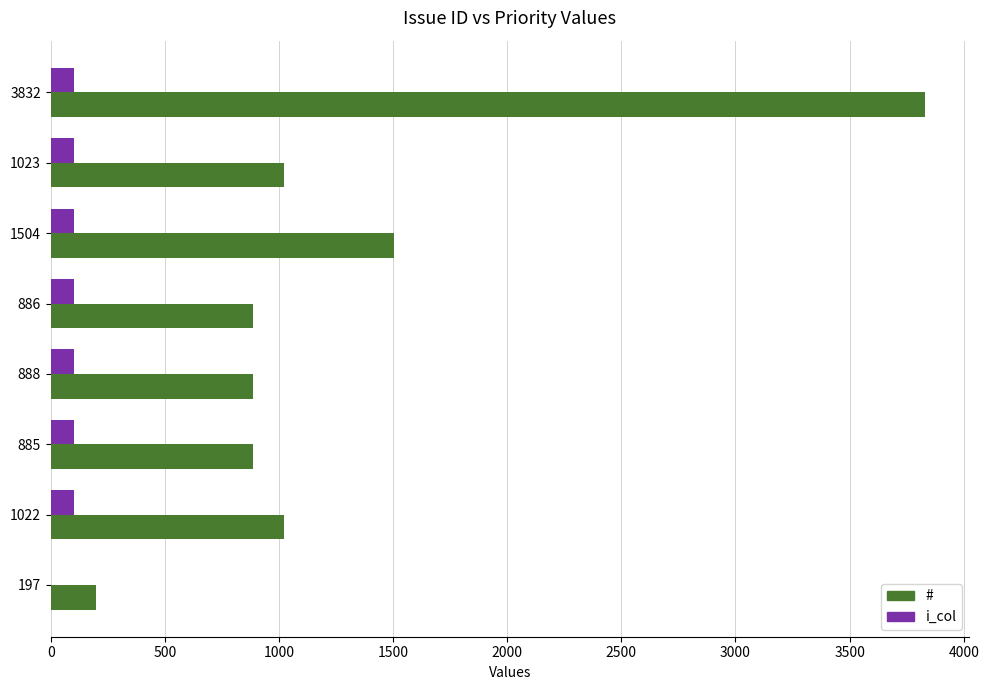

Which series changed the most between 1504 and 1022?

#